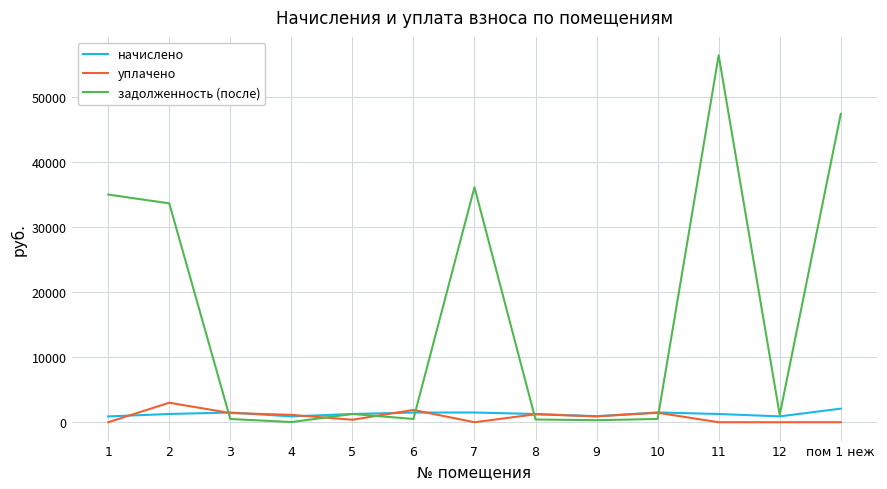

What is the maximum value shown in the chart?

56481.3